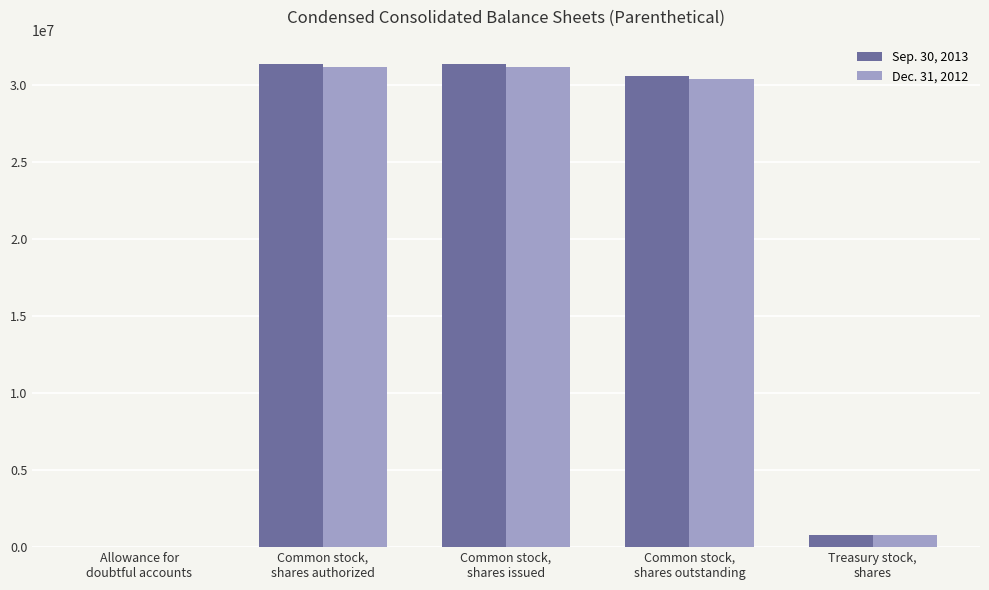

Are the bars horizontal?

No